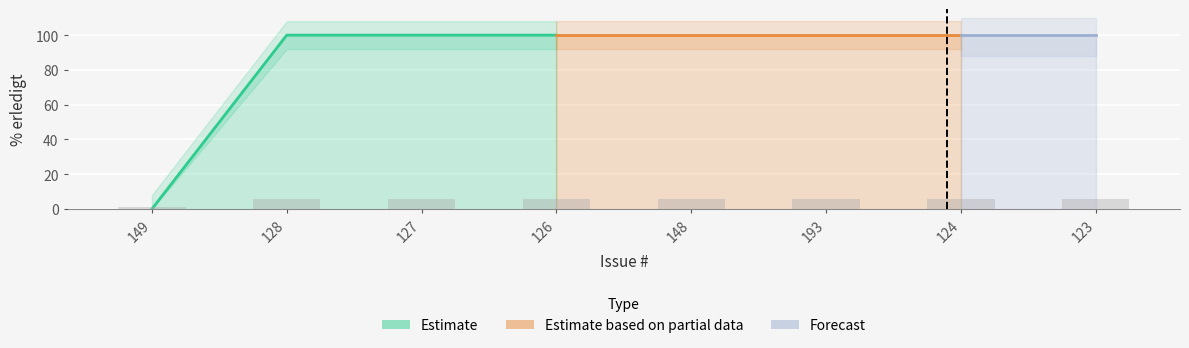

What is the ratio of the value at 127 to the value at 128?

1.0